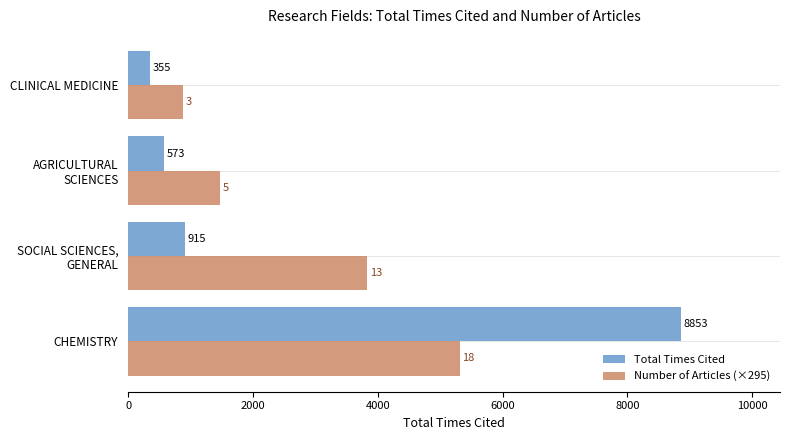

What is the average value of the Number of Articles (×295) series?

2877.2